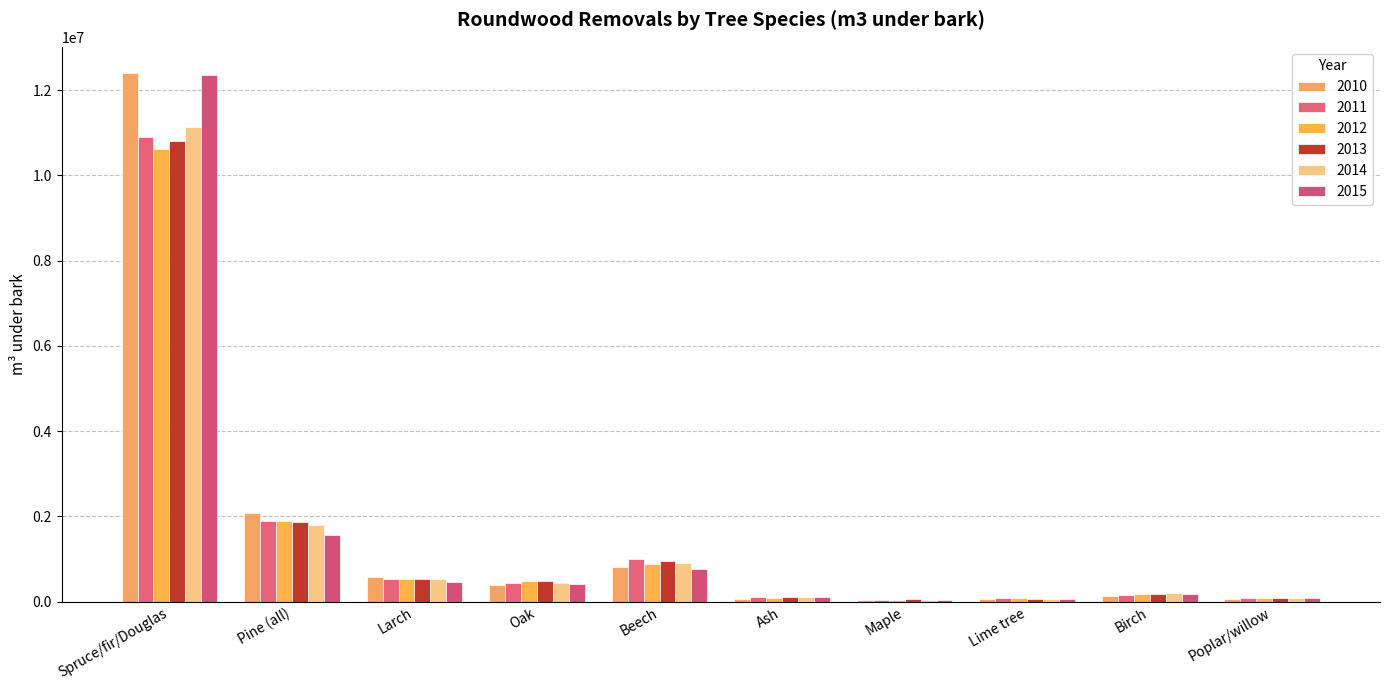

How many distinct data groups are displayed?

6